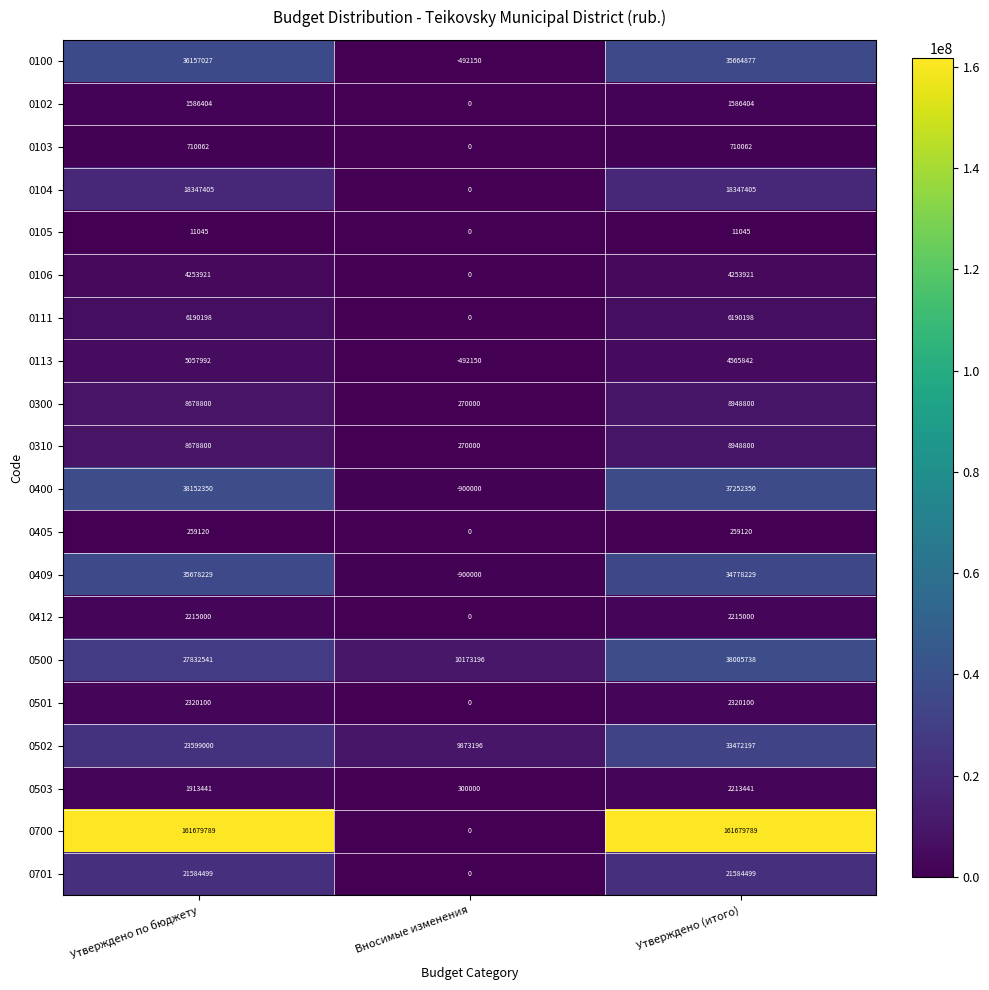

What is the total value across all series at Утверждено (итого)?

423007817